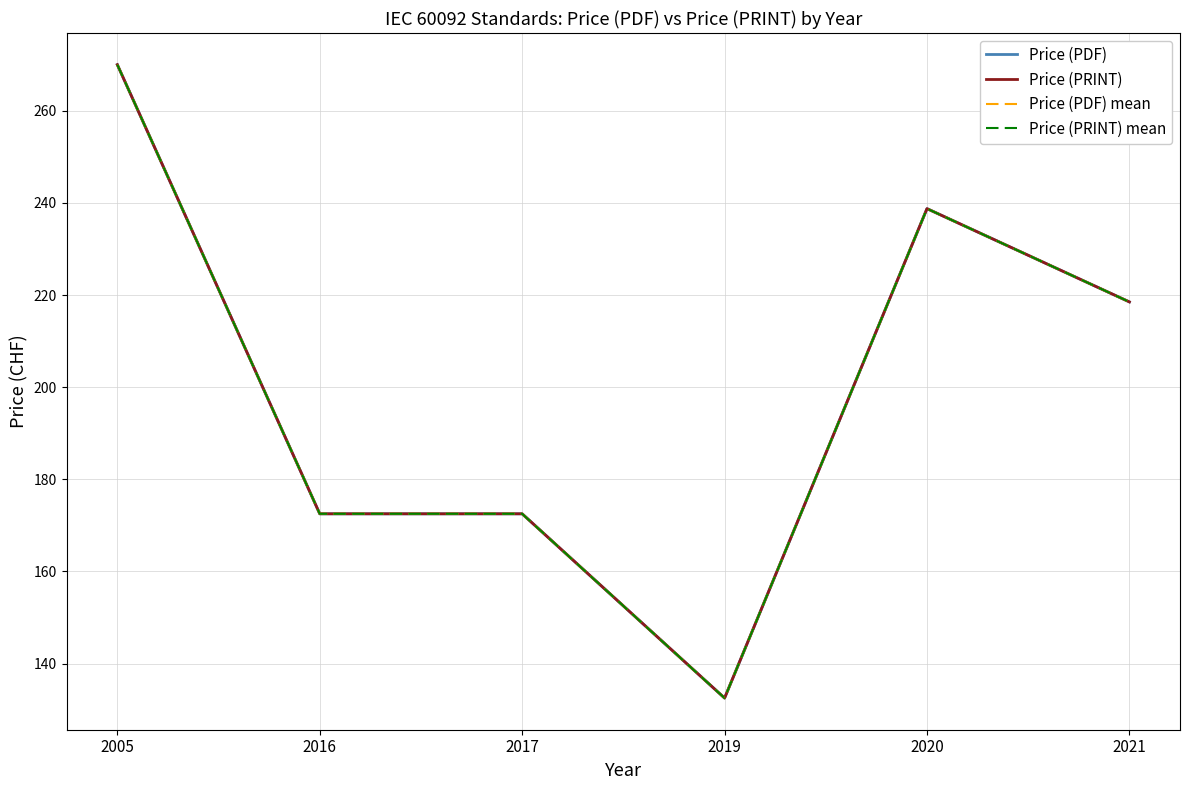

How many categories are shown in the chart?

6